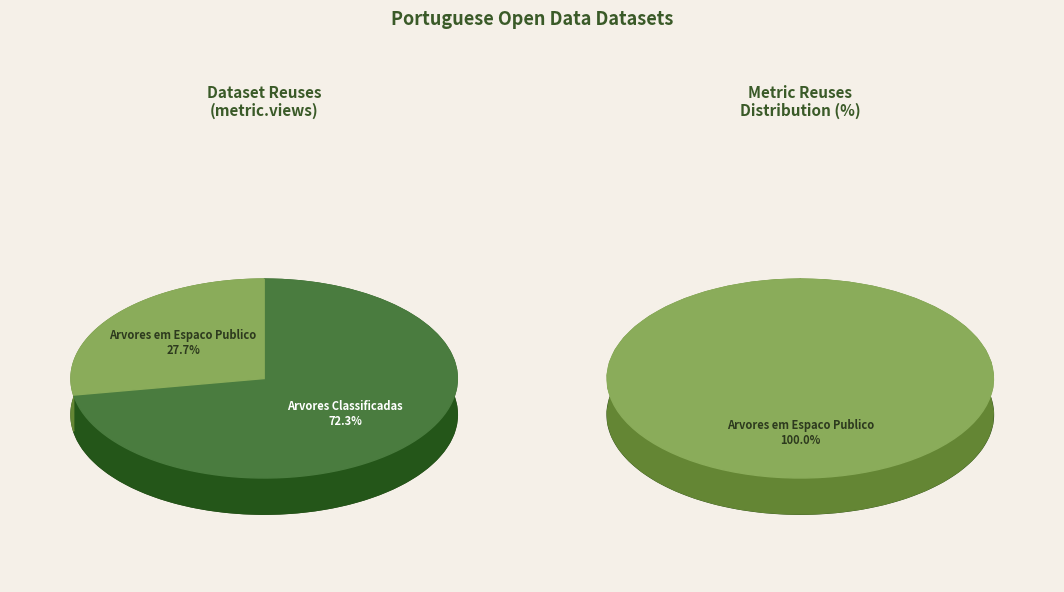

The Arvores em Espaco Publico slice represents 99% of the pie. True or false?

False